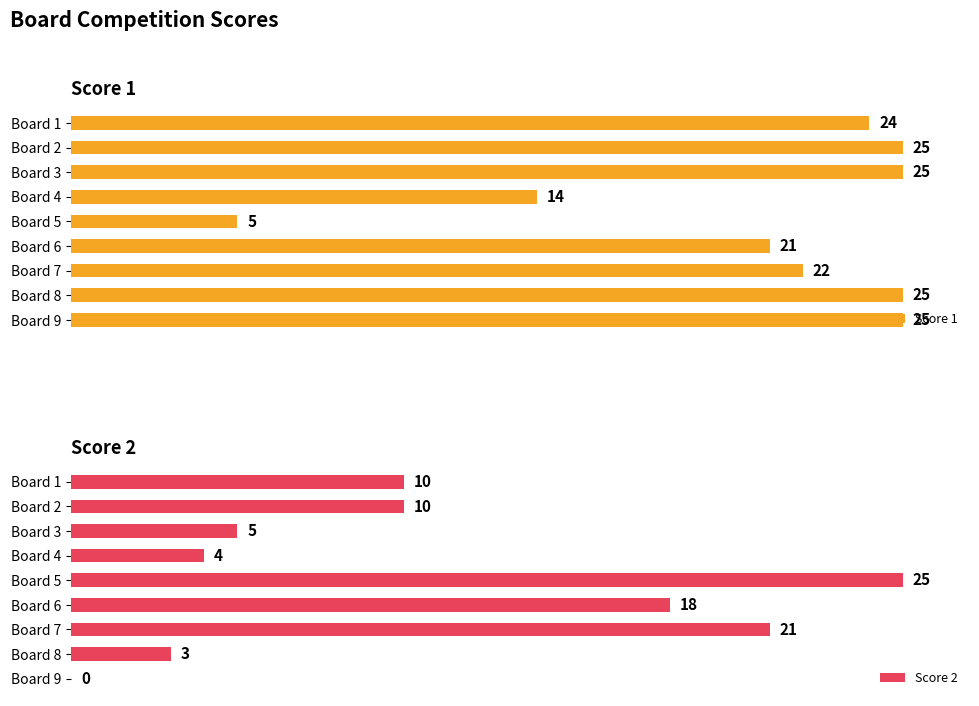

Where is Score 1 nearest to the value 15?

Board 4